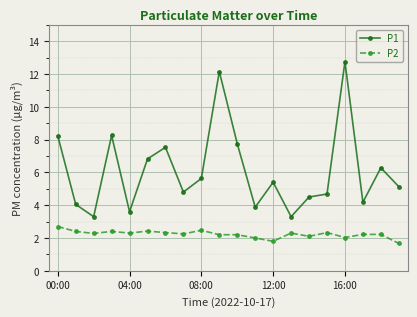

What is the minimum value shown in the chart?

1.7